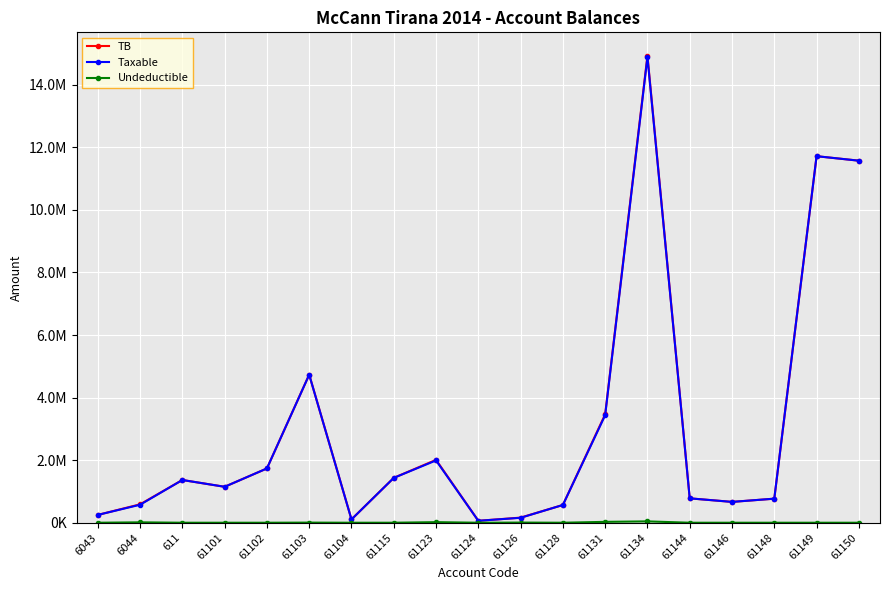

True or false: Taxable has more than 2 interior local peaks.

True